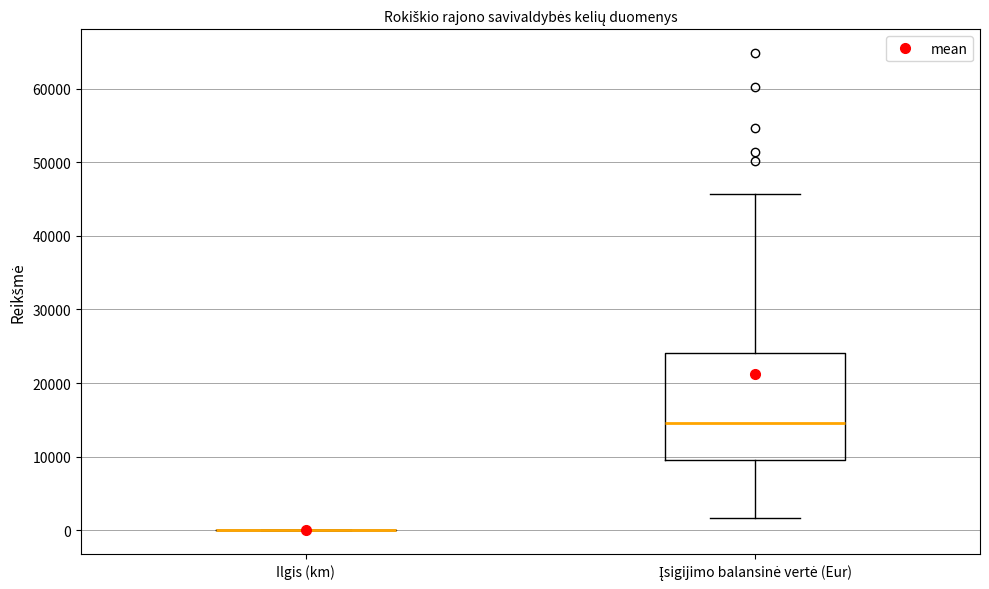

Reading left to right, transcribe this box plot: for each box, give where its median line is, the range the box spans, and where its two whiskers end, as read against the y-axis. The values are not printed on the chart, so give them approximately, as read against the axis.

Ilgis (km): box collapsed to a line at 0, whiskers 0 to 0
Įsigijimo balansinė vertė (Eur): median 15000, box 10000 to 24000, whiskers 2000 to 46000